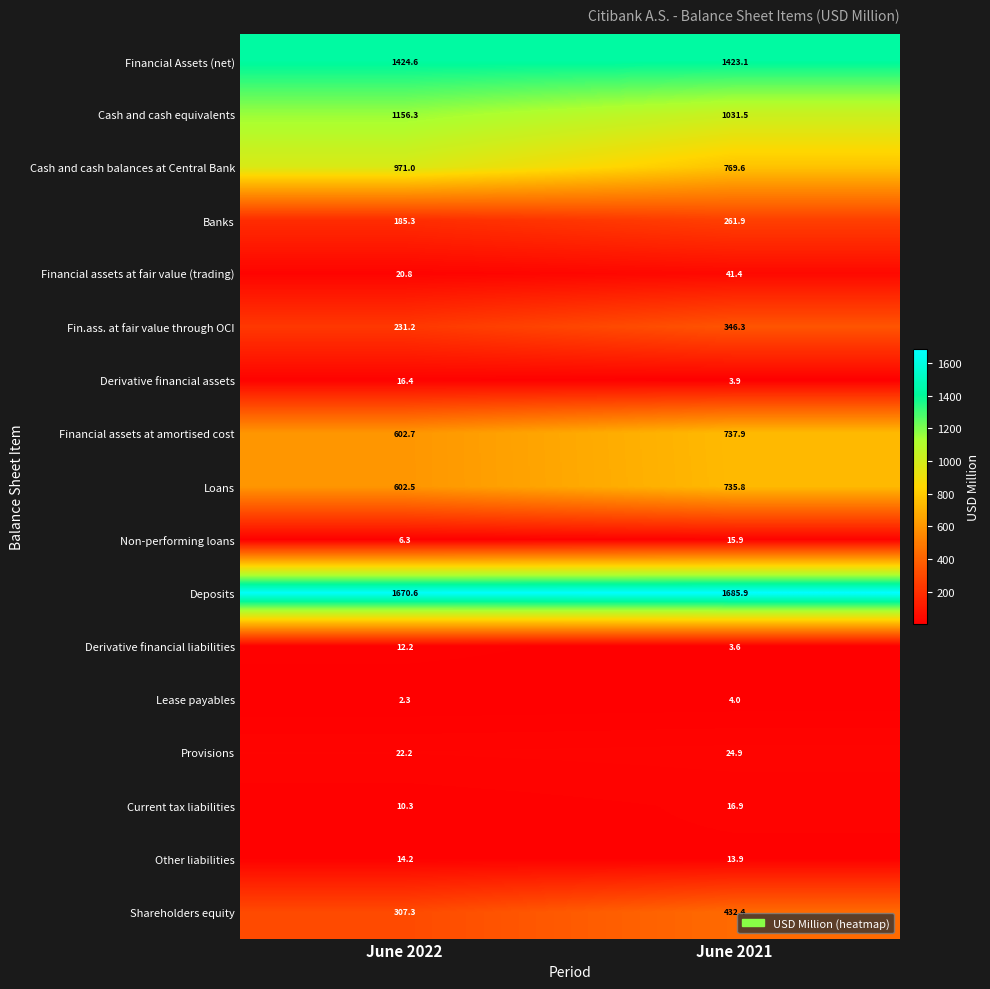

What is the difference between the maximum and minimum values in the Provisions series?

2.7